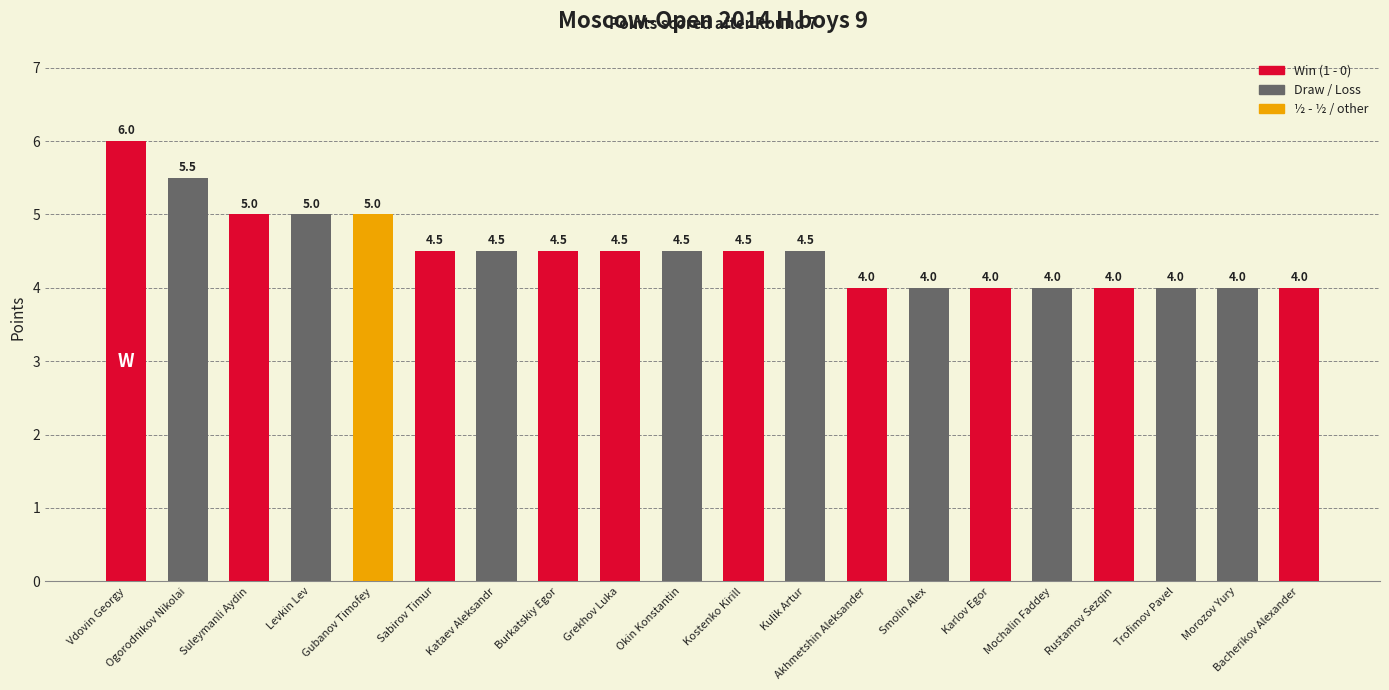

The value at Okin Konstantin is 4.5. True or false?

True